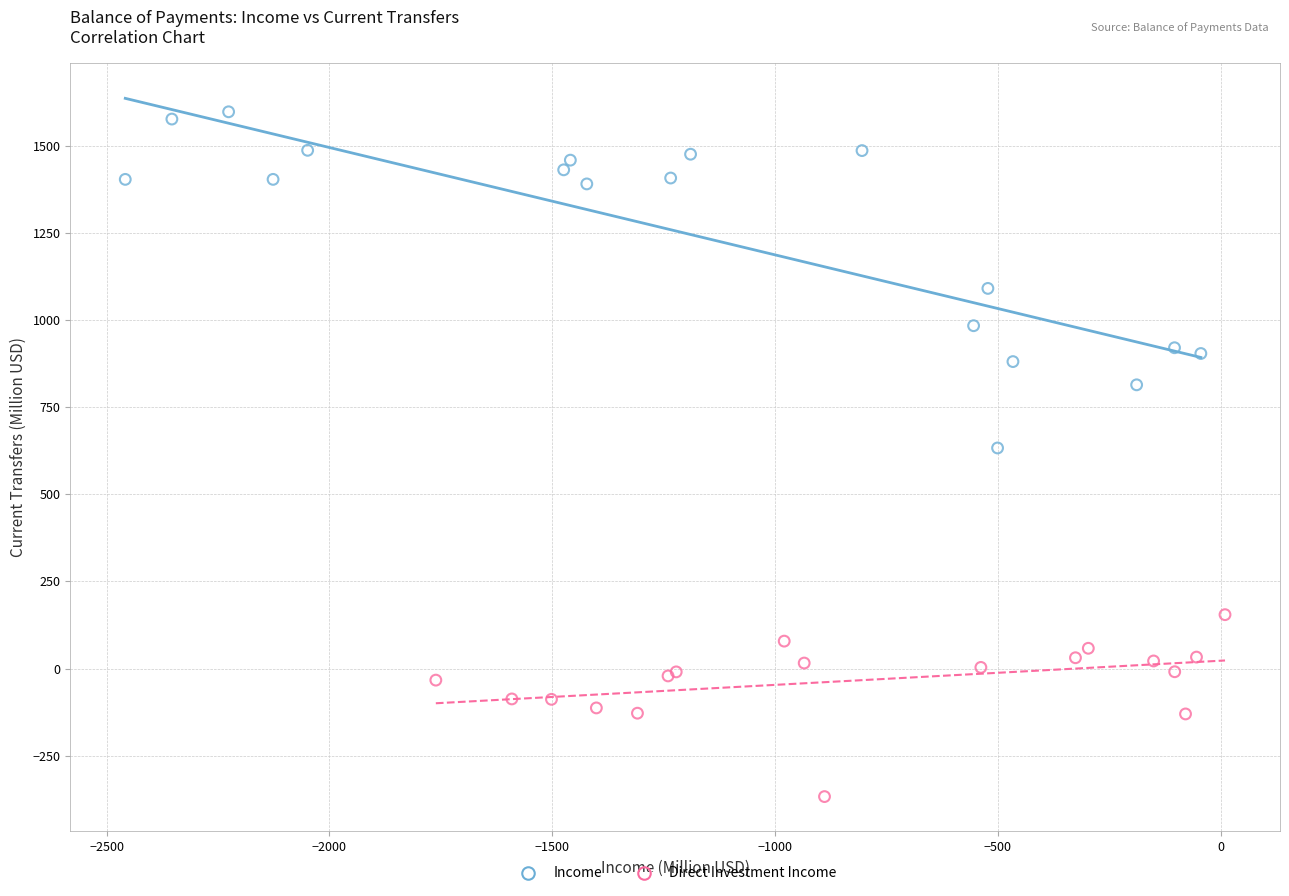

Which series has the largest Y range (max minus min)?

Income